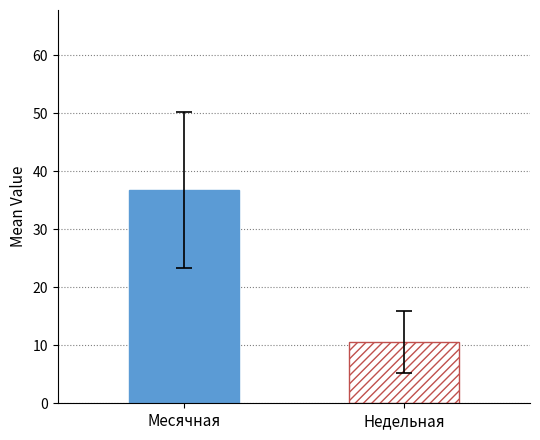

What is the minimum value shown in the chart?

10.5